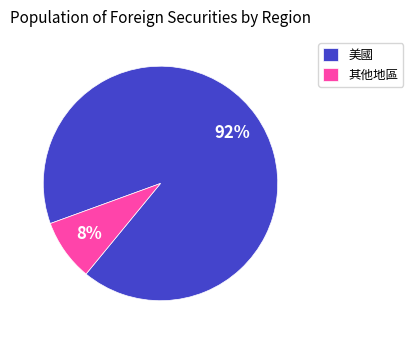

Which has a higher value, 美國 or 其他地區?

美國